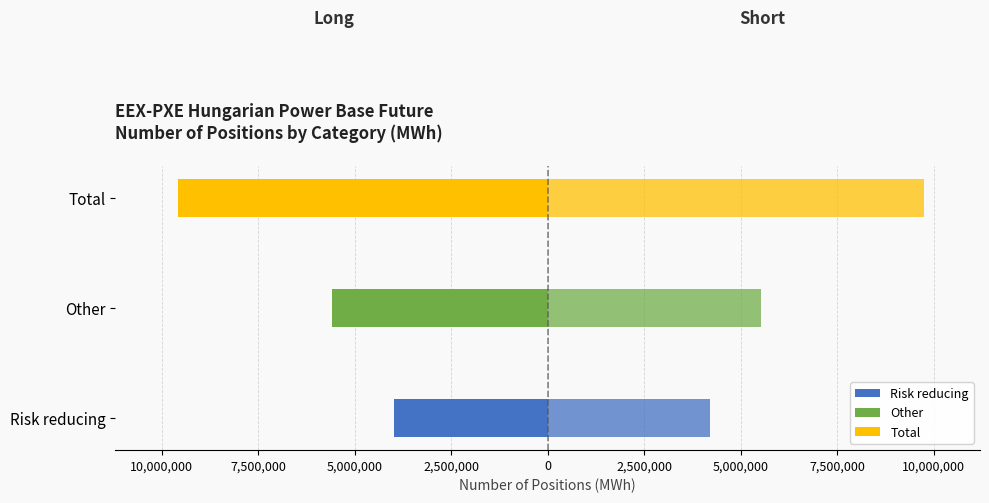

How many Commercial Undertakings Long values are between -9576177 and -3985583?

3